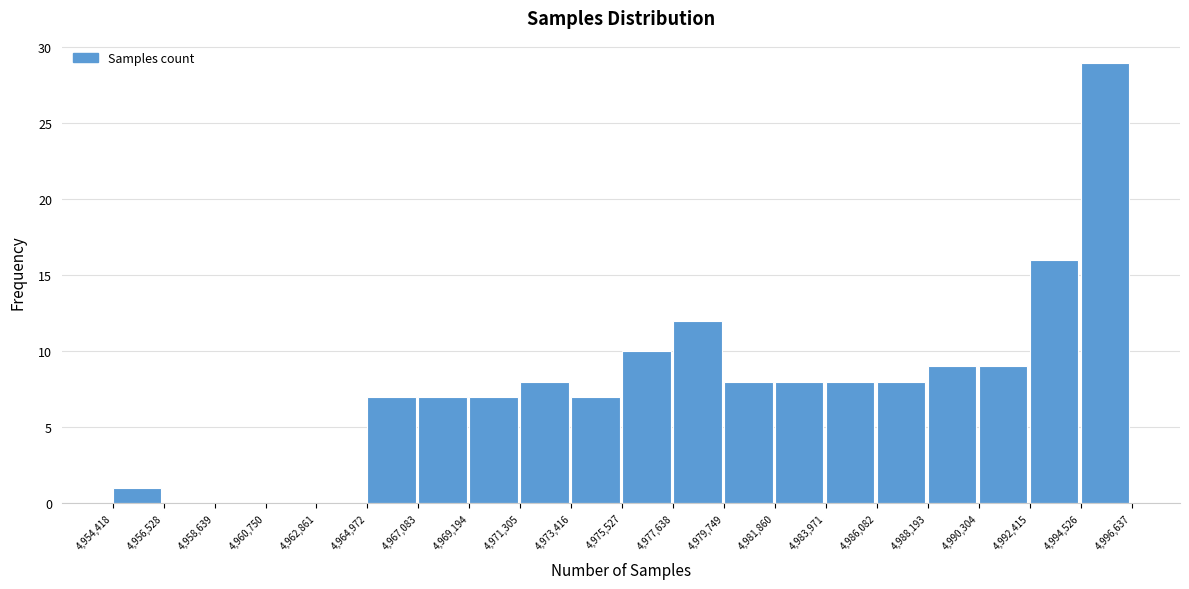

Reading left to right, transcribe this chart: for each bar, give the range it covers on the x-axis and its height. The values are not printed on the chart, so give them approximately, as read against the axis.

4,954,418 to 4,956,528: 1
4,956,528 to 4,958,639: 0
4,958,639 to 4,960,750: 0
4,960,750 to 4,962,861: 0
4,962,861 to 4,964,972: 0
4,964,972 to 4,967,083: 7
4,967,083 to 4,969,194: 7
4,969,194 to 4,971,305: 7
4,971,305 to 4,973,416: 8
4,973,416 to 4,975,527: 7
4,975,527 to 4,977,638: 10
4,977,638 to 4,979,749: 12
4,979,749 to 4,981,860: 8
4,981,860 to 4,983,971: 8
4,983,971 to 4,986,082: 8
4,986,082 to 4,988,193: 8
4,988,193 to 4,990,304: 9
4,990,304 to 4,992,415: 9
4,992,415 to 4,994,526: 16
4,994,526 to 4,996,637: 29